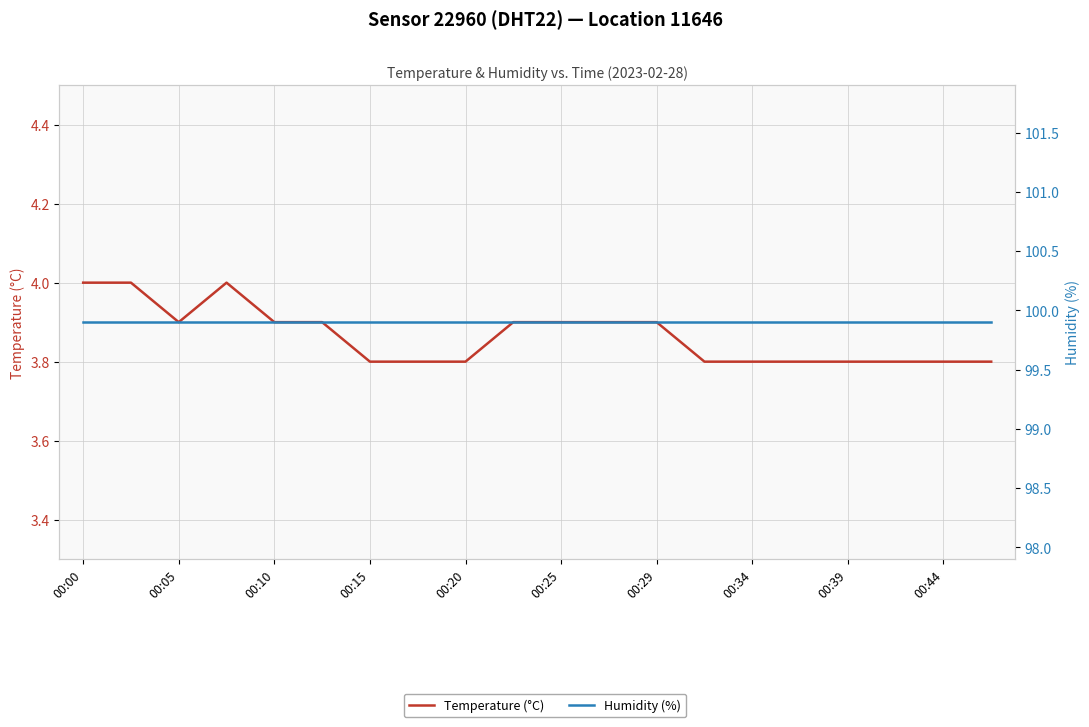

How many distinct data groups are displayed?

2